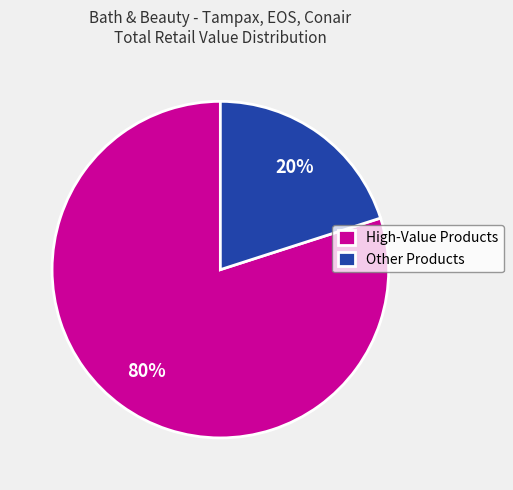

Which slice is the largest?

High-Value Products